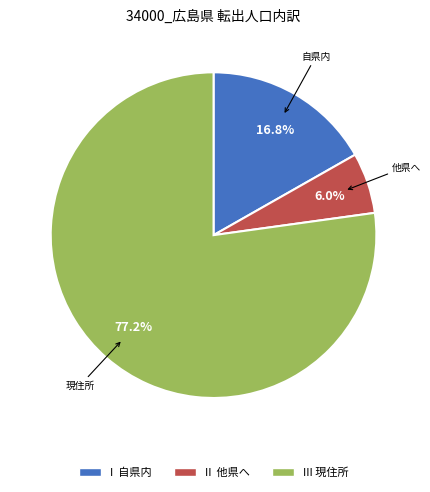

Does any single category account for the majority?

Yes